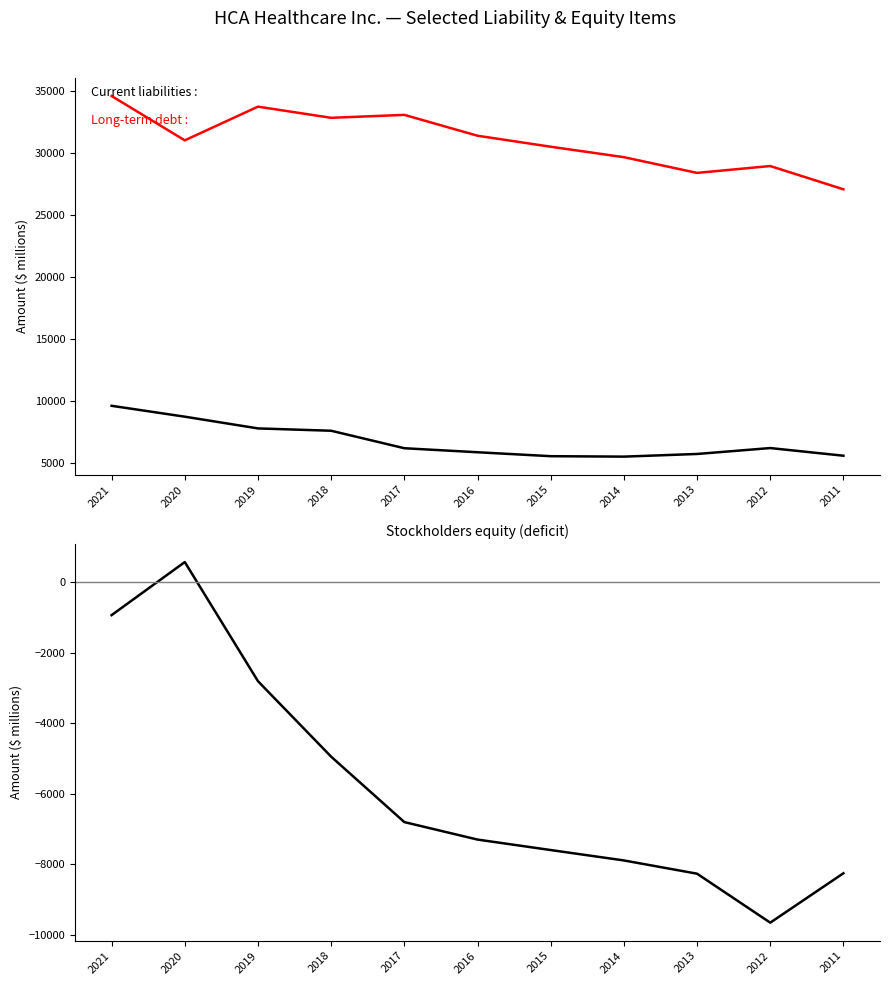

List the series in order of their overall mean, lowest first.

Stockholders equity (deficit), Current liabilities, Long-term debt